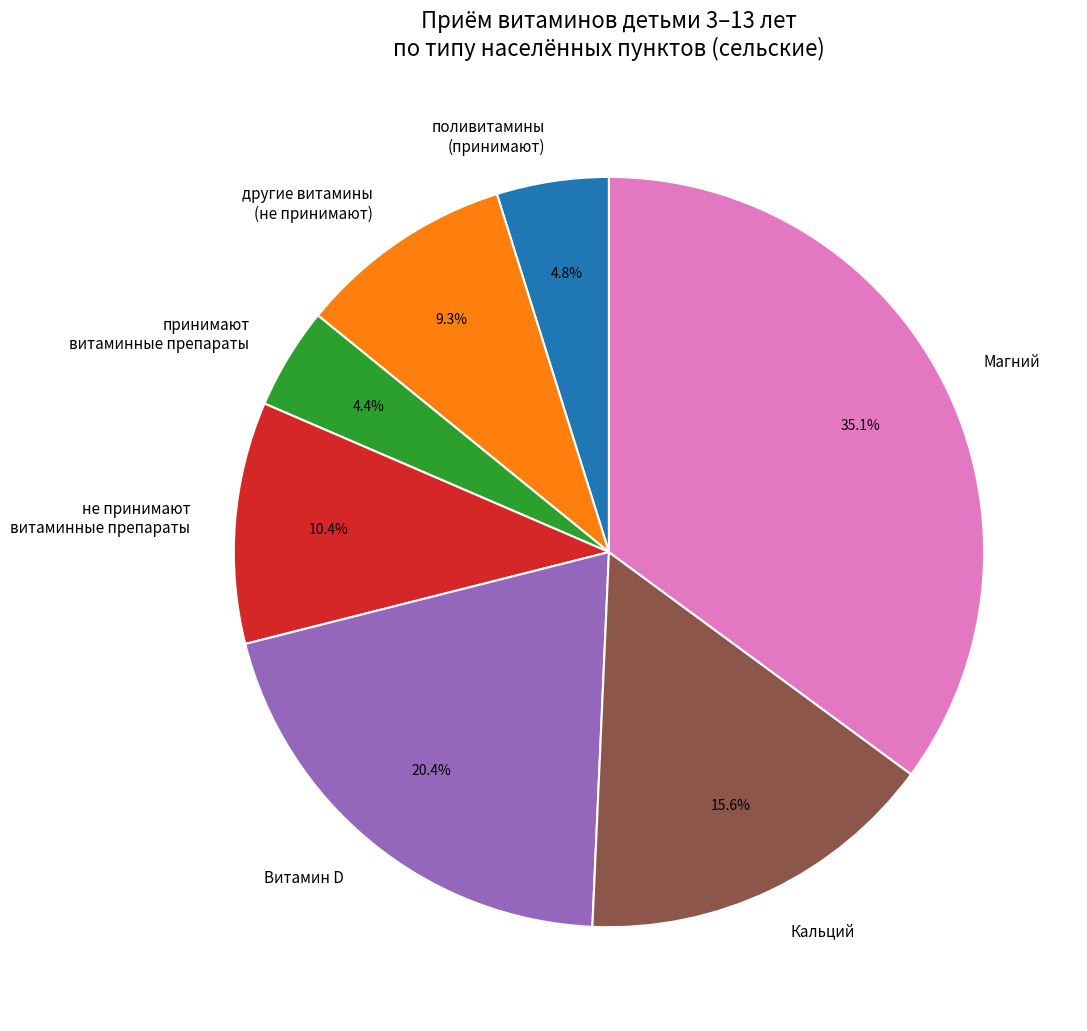

Which category has the biggest portion of the pie?

Магний